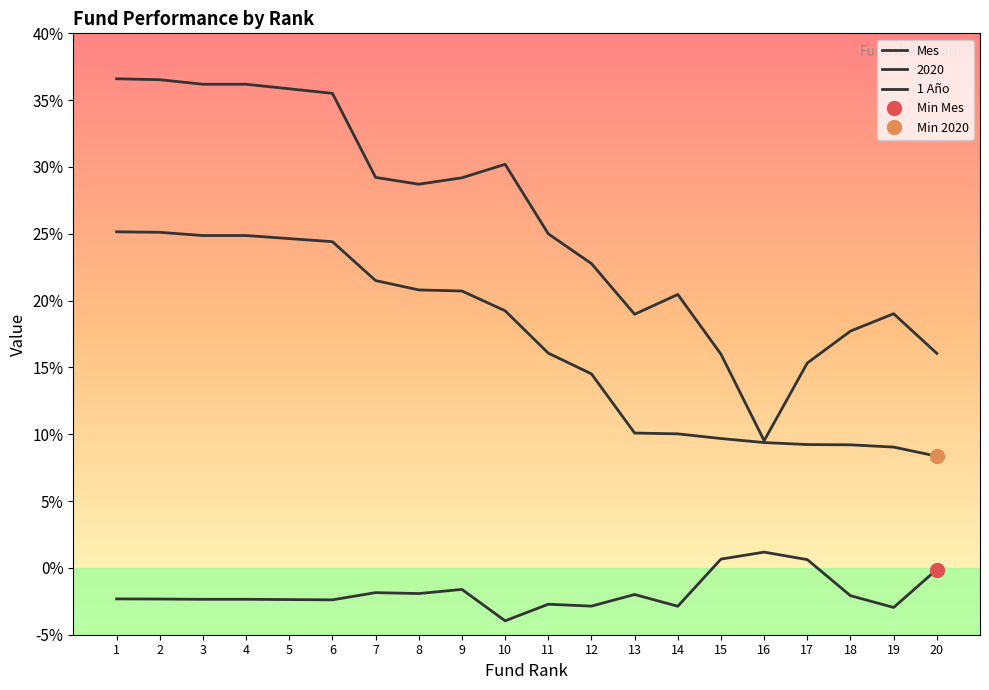

Where does the 1 Año series first go above 28?

1